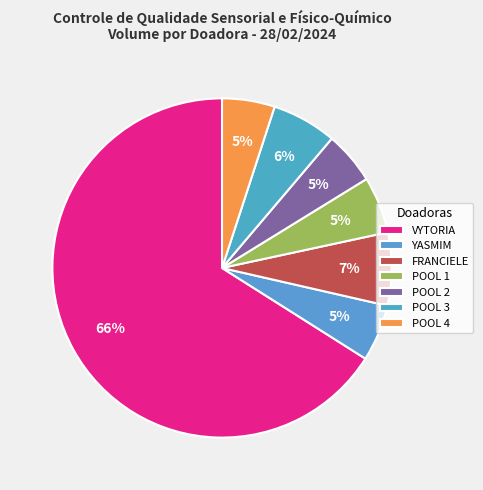

To the nearest percent, what is the average slice percentage?

14%